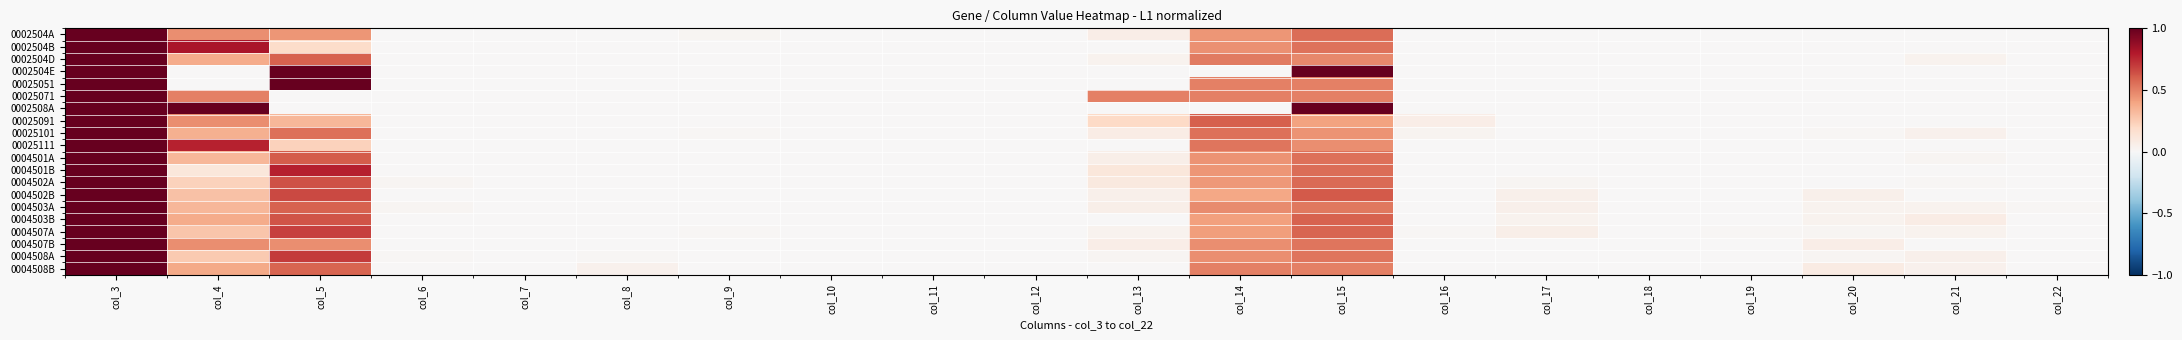

At which category does the chart reach its peak across all series?

col_3